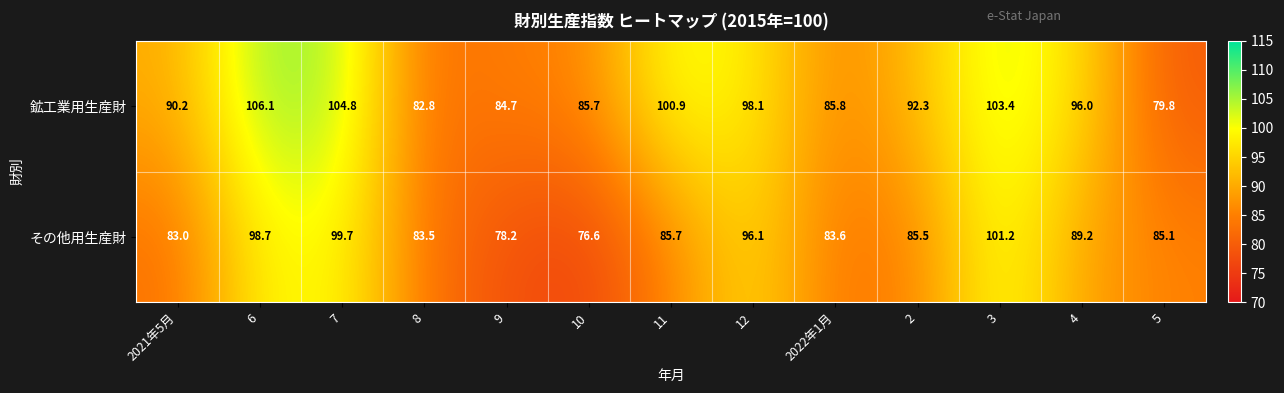

Reading left to right, transcribe all the data shown in this chart.

鉱工業用生産財: 2021年5月=90.2	6=106.1	7=104.8	8=82.8	9=84.7	10=85.7	11=100.9	12=98.1	2022年1月=85.8	2=92.3	3=103.4	4=96.0	5=79.8
その他用生産財: 2021年5月=83.0	6=98.7	7=99.7	8=83.5	9=78.2	10=76.6	11=85.7	12=96.1	2022年1月=83.6	2=85.5	3=101.2	4=89.2	5=85.1